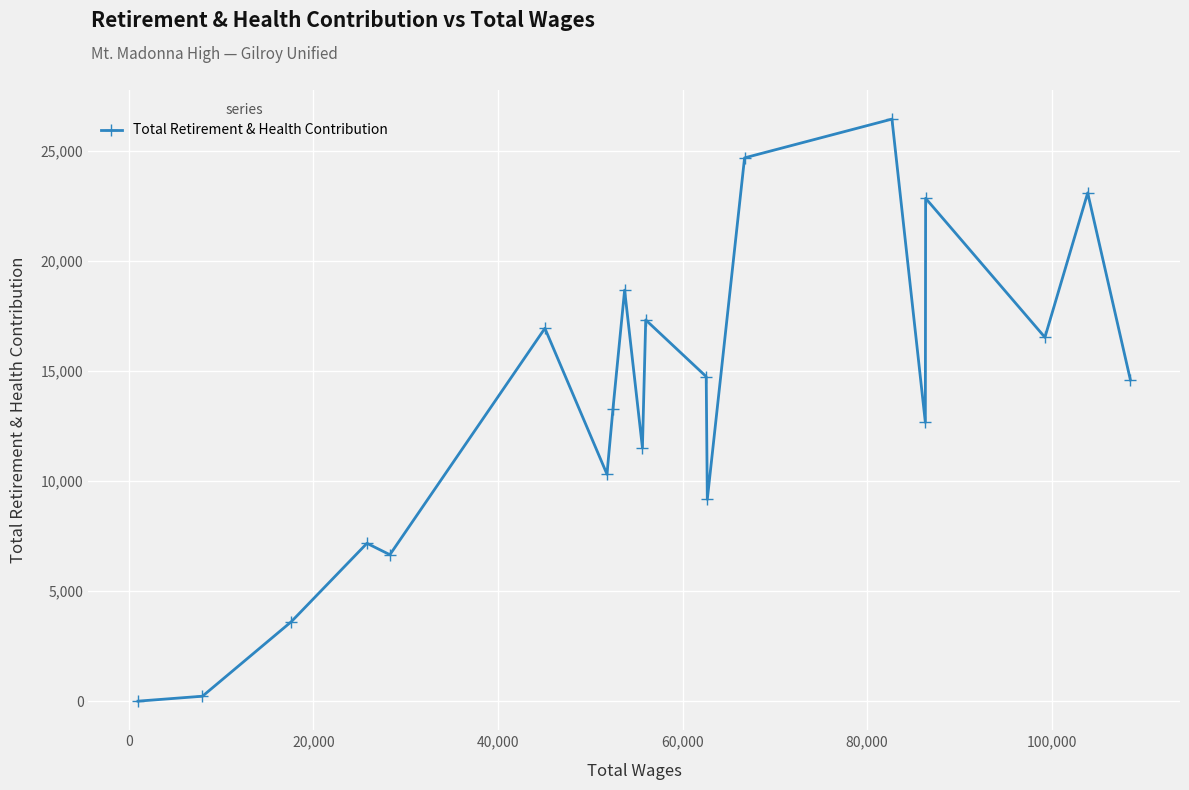

What is the maximum value shown in the chart?

26444